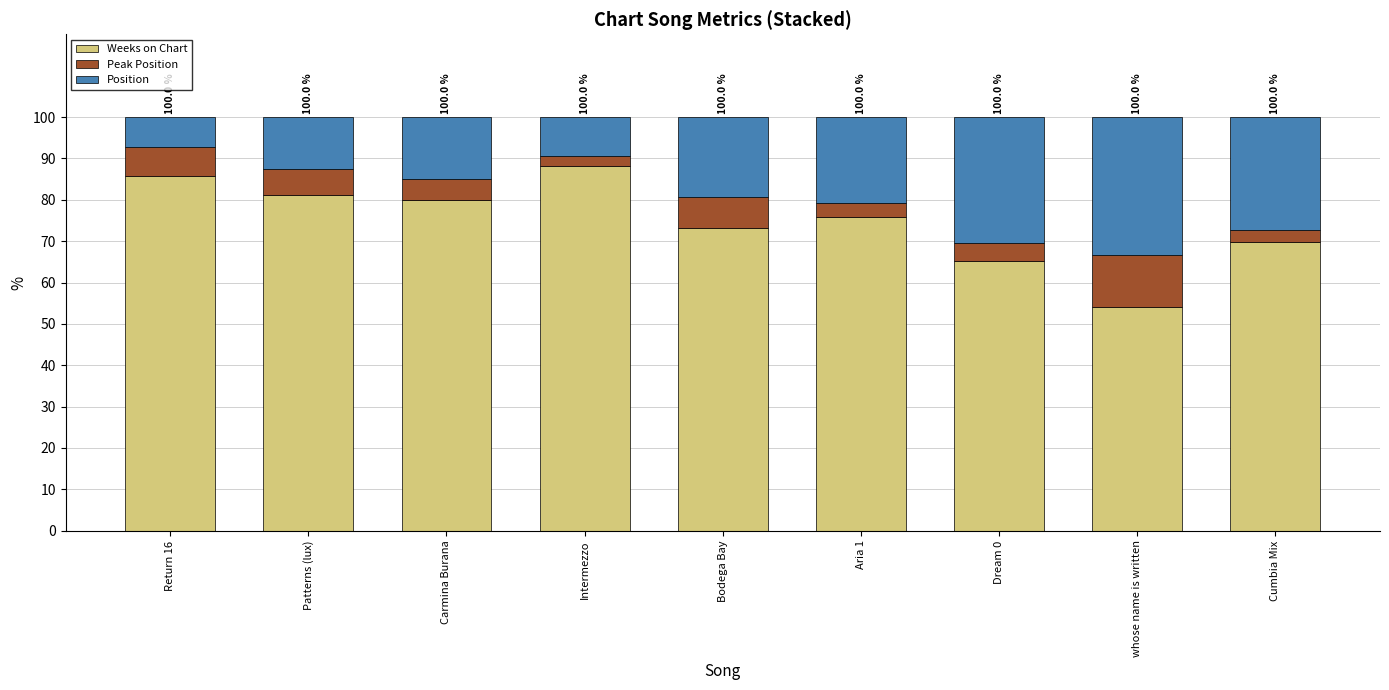

What is the difference between the Weeks on Chart values at Dream 0 and Patterns (lux)?

16.0